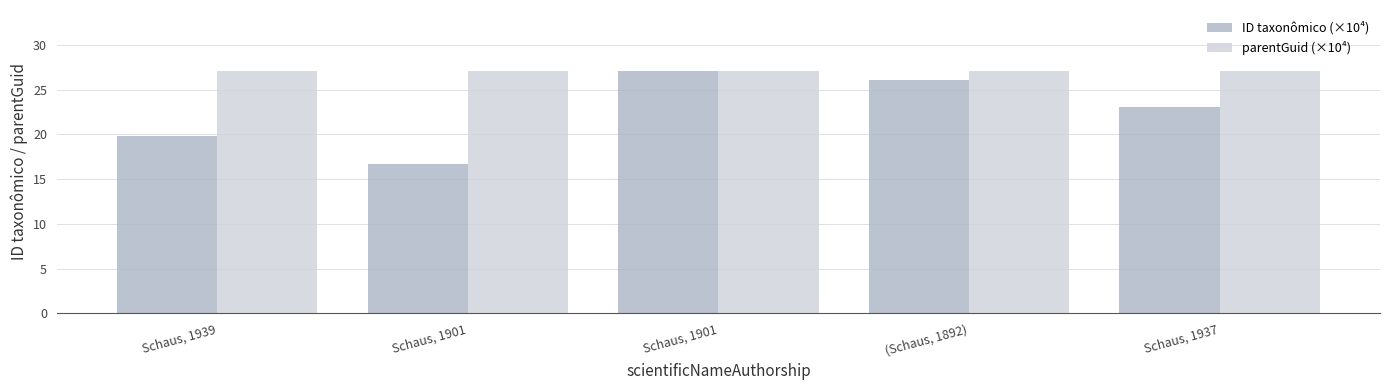

What are all the series names shown in the legend?

ID taxonômico (×10⁴), parentGuid (×10⁴)